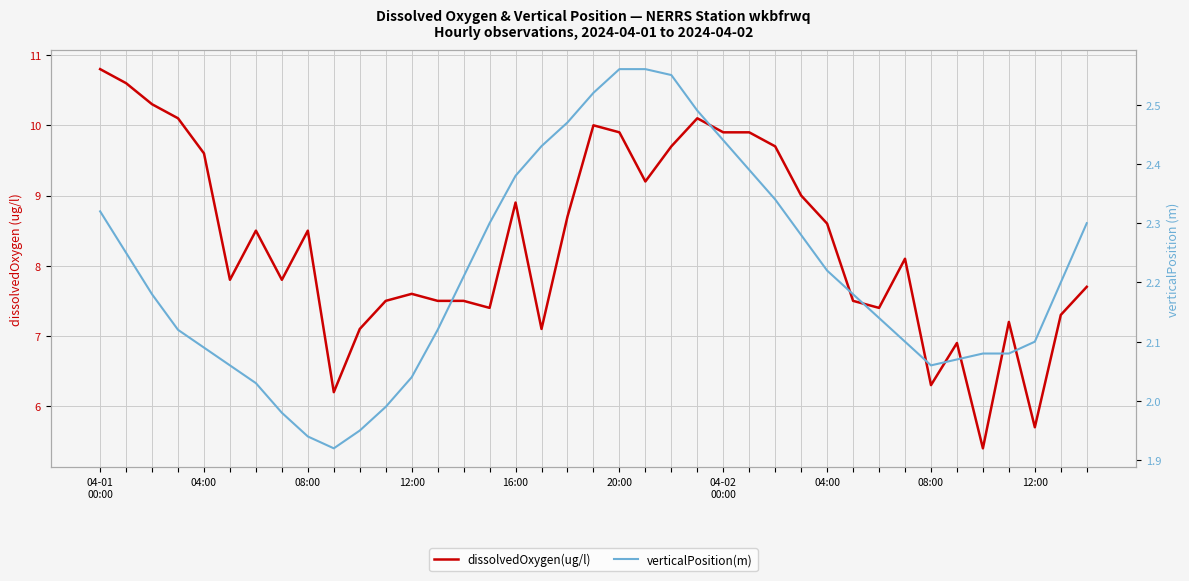

What is the total value across all series at 12:00?

9.6